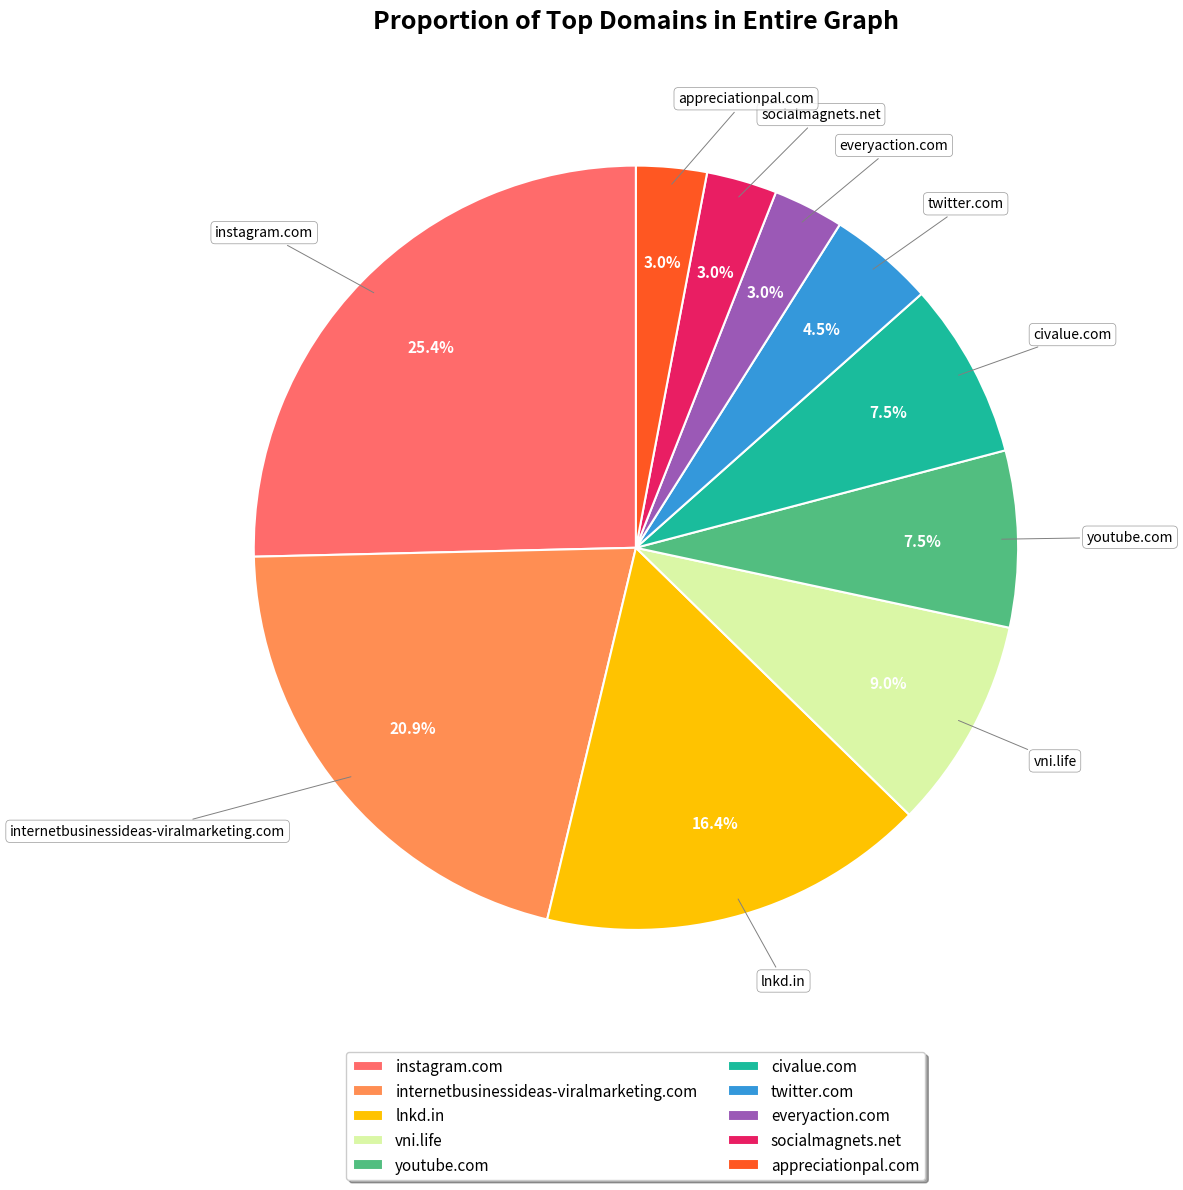

Is instagram.com the majority of the pie?

No